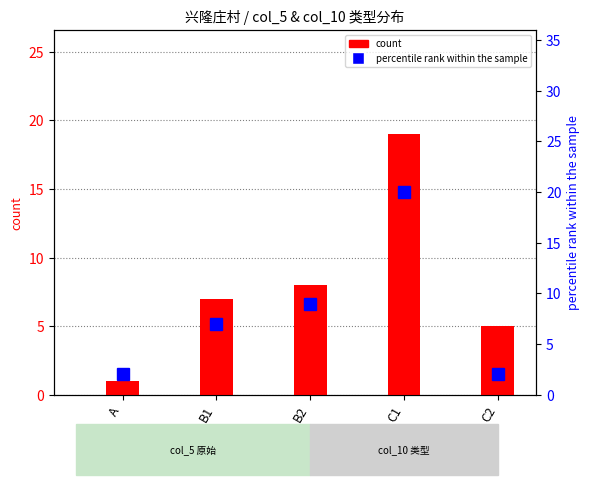

What is the difference between the percentile rank within the sample values at B2 and C2?

7